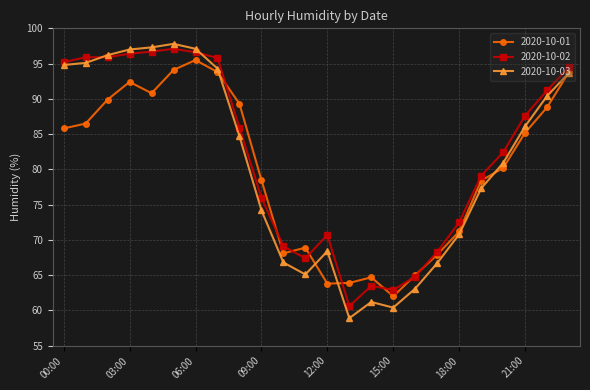

How many interior local valleys does the 2020-10-01 series have?

4